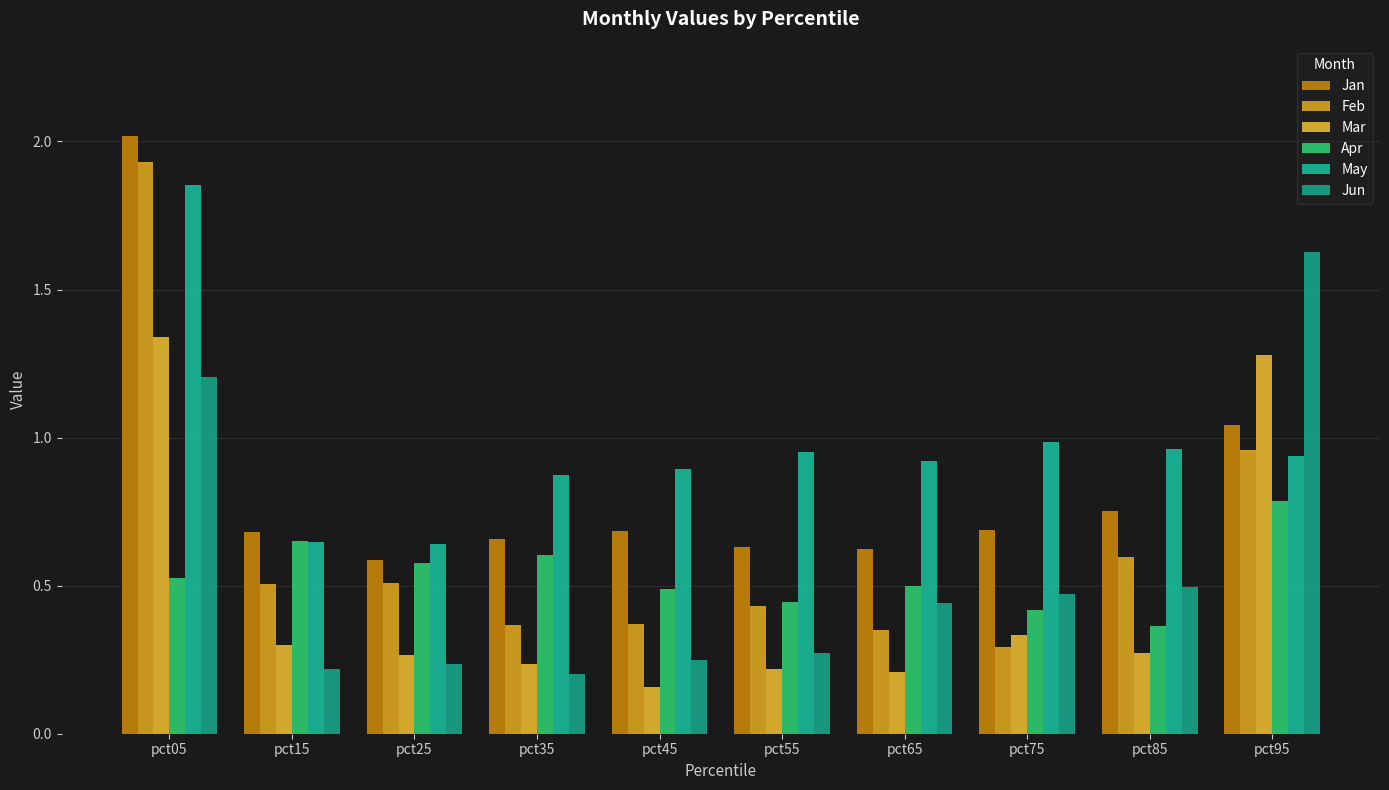

Rank the categories by May value from highest to lowest.

pct05, pct75, pct85, pct55, pct95, pct65, pct45, pct35, pct15, pct25